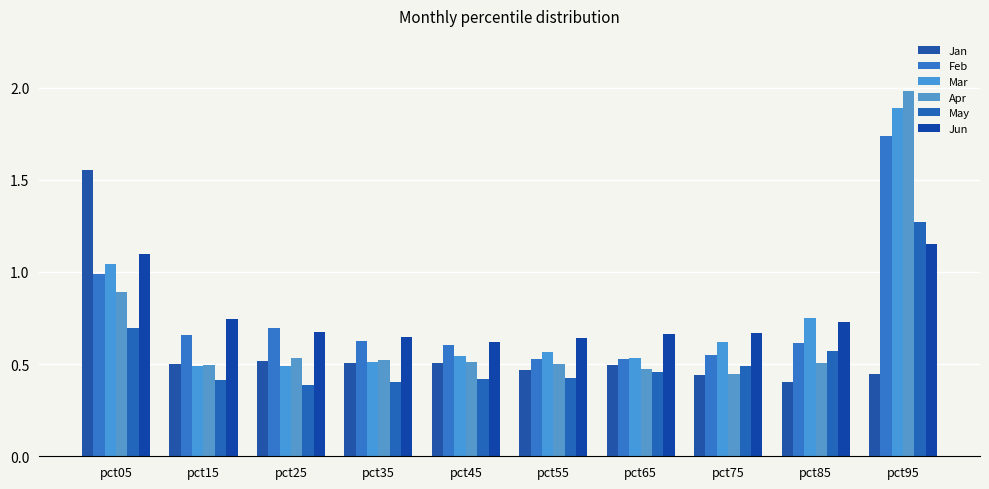

What is the total value across all series at pct55?

3.1